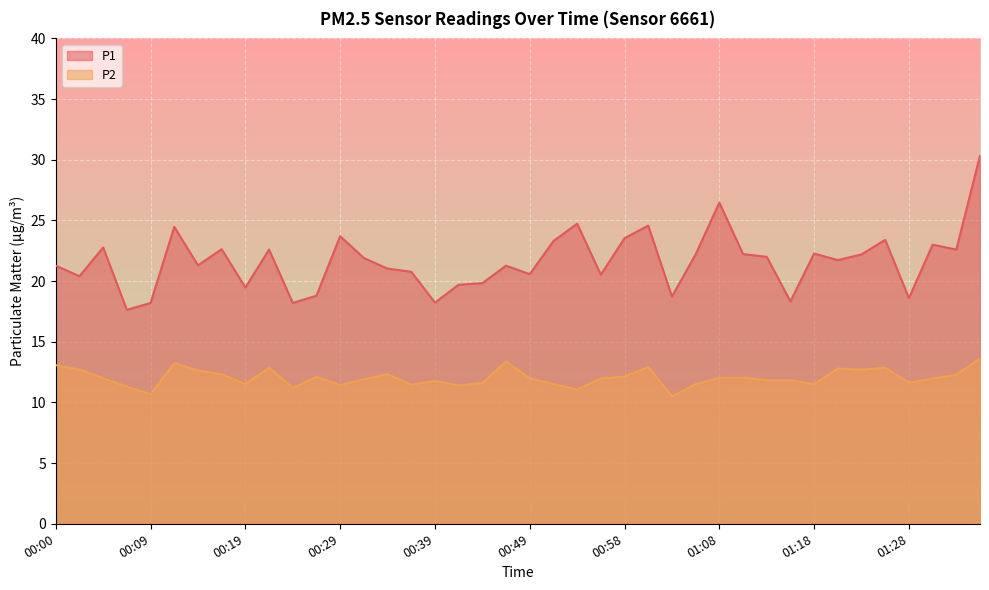

Is the value of P1 at 00:09 greater than the value of P2 at 00:26?

Yes